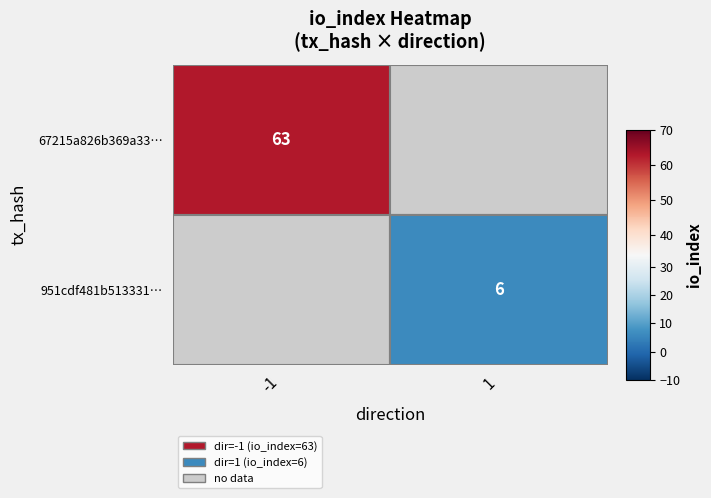

Is the value of 951cdf481b513331af70466544fb70891d6f90d at io_index greater than the value of 67215a826b369a33012156555c174b5cc0e1f7b at io_index?

No